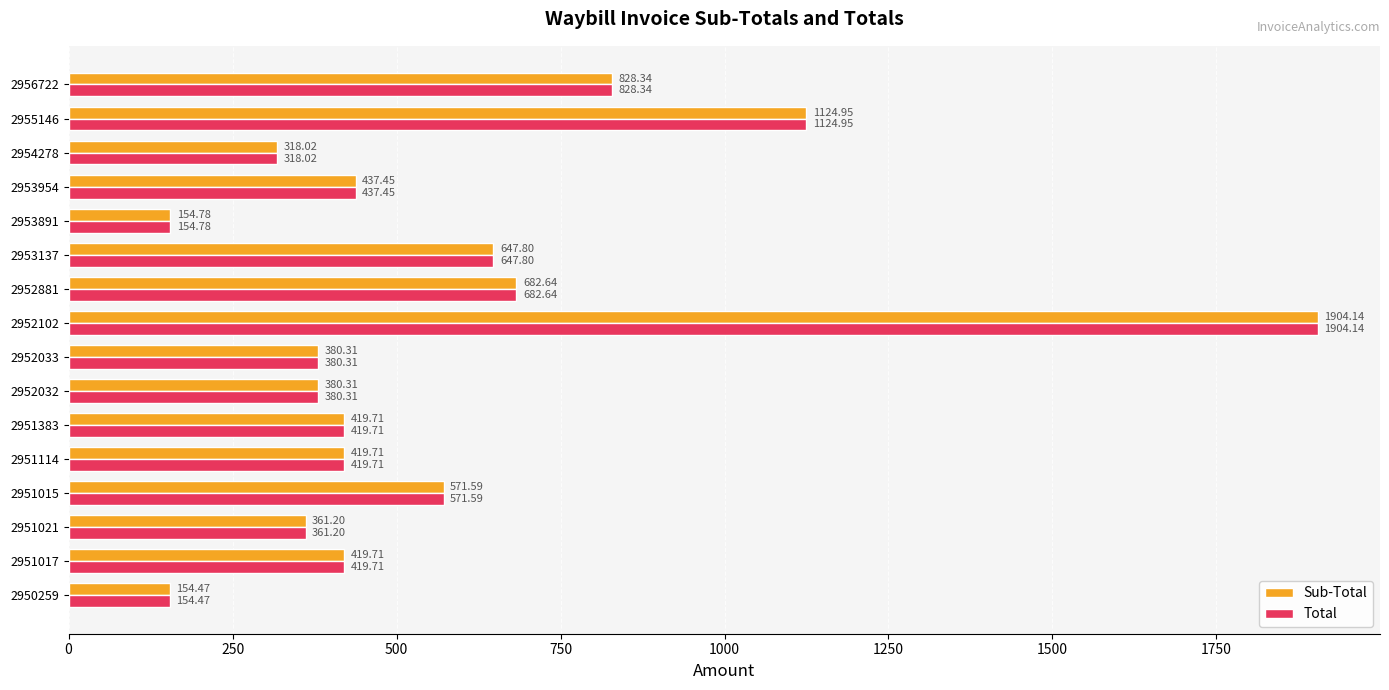

Is the value of Sub-Total at 2950259 greater than the value of Total at 2952881?

No